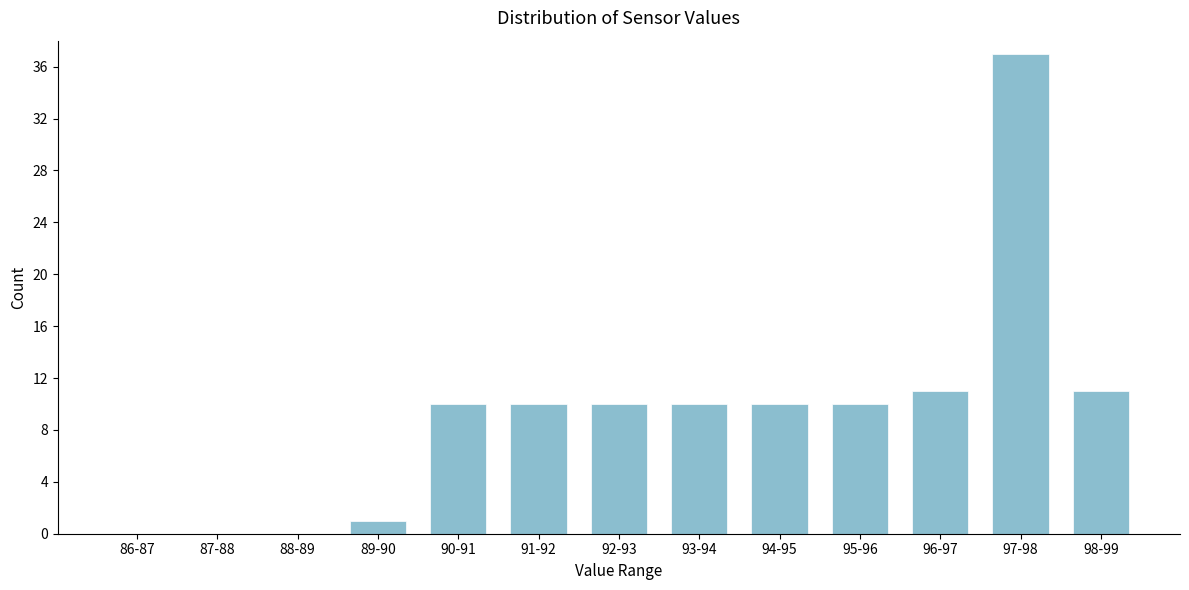

Reading left to right, transcribe all the data shown in this chart.

86-87=0	87-88=0	88-89=0	89-90=1	90-91=10	91-92=10	92-93=10	93-94=10	94-95=10	95-96=10	96-97=11	97-98=37	98-99=11